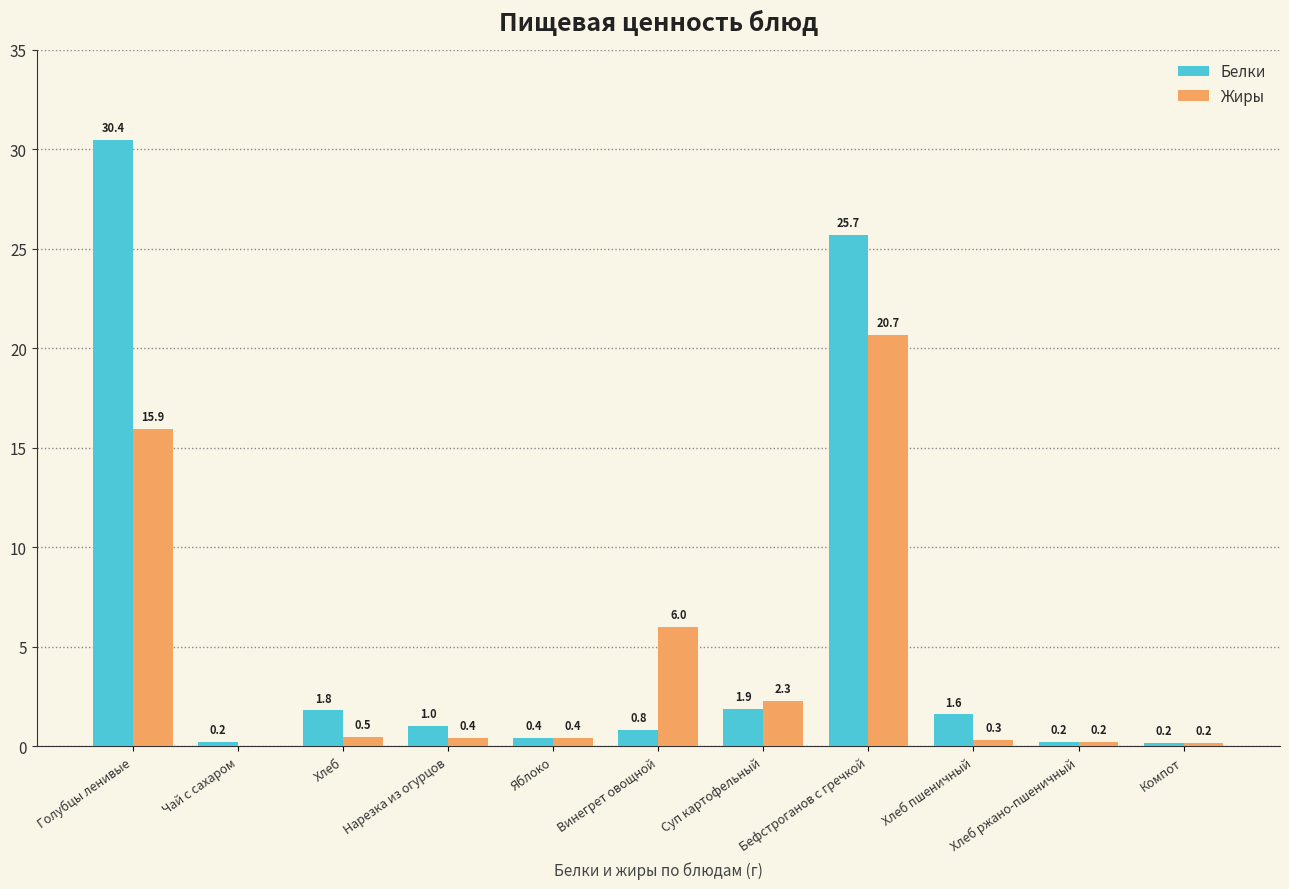

Which category has the highest value across all series?

Голубцы ленивые